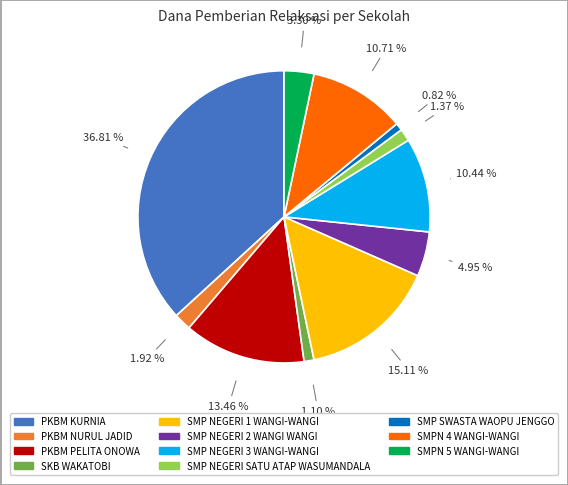

Is there a majority slice in this chart?

No